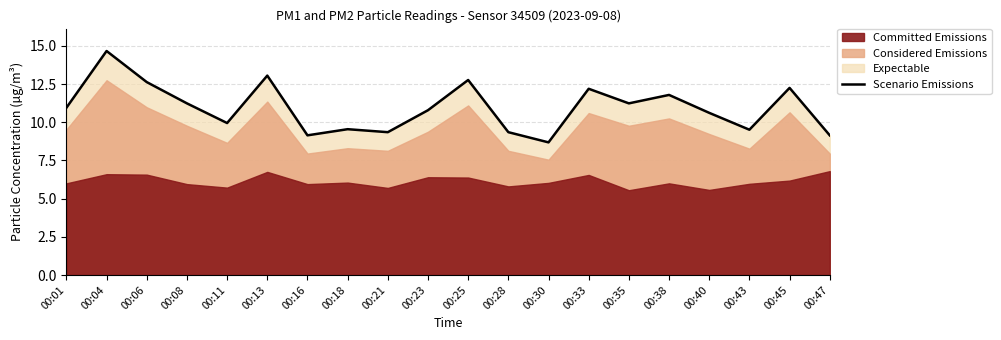

How many interior local valleys (lower than both neighbors) does the data have?

6